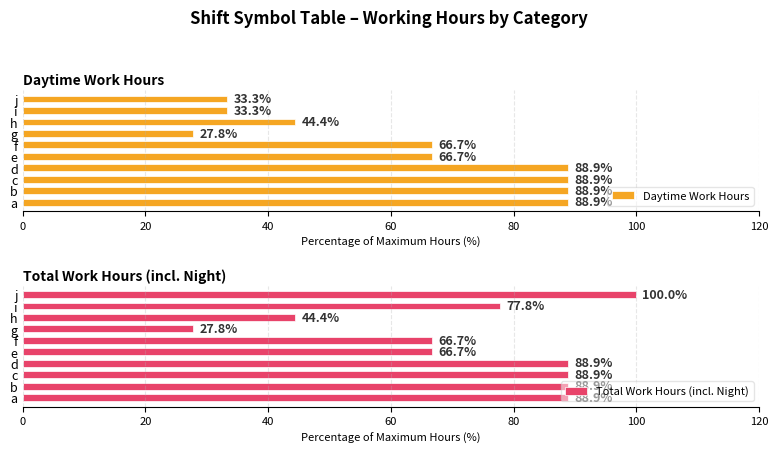

Is it true that Daytime Work Hours equals 17.7 at g?

False